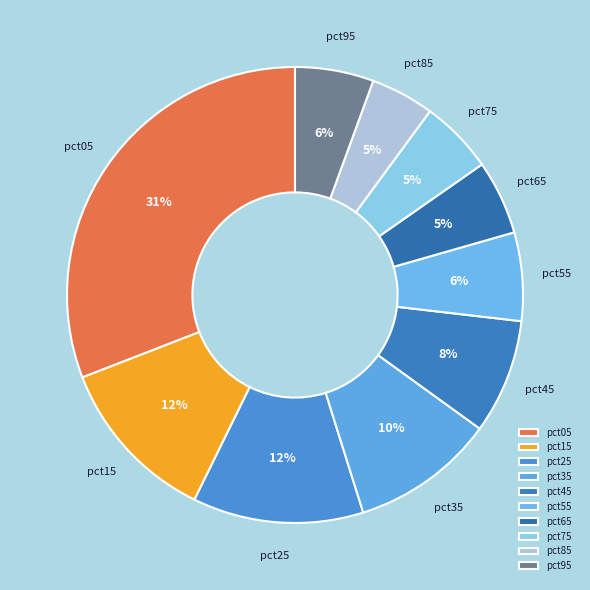

Approximately how many times larger is the value at pct45 compared to pct05?

0.3